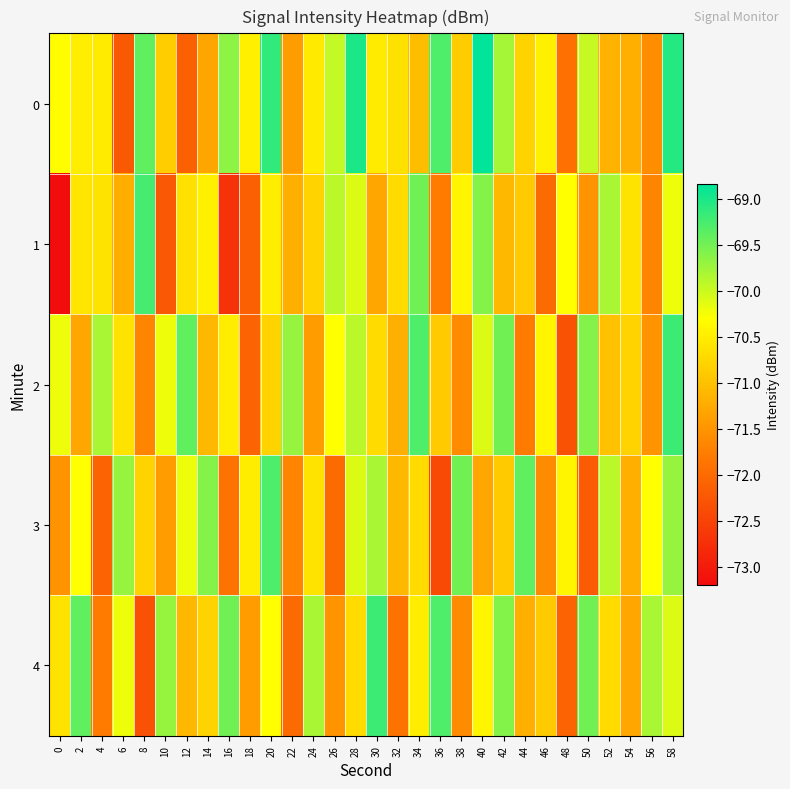

What is the total value across all series at 10?

-354.4